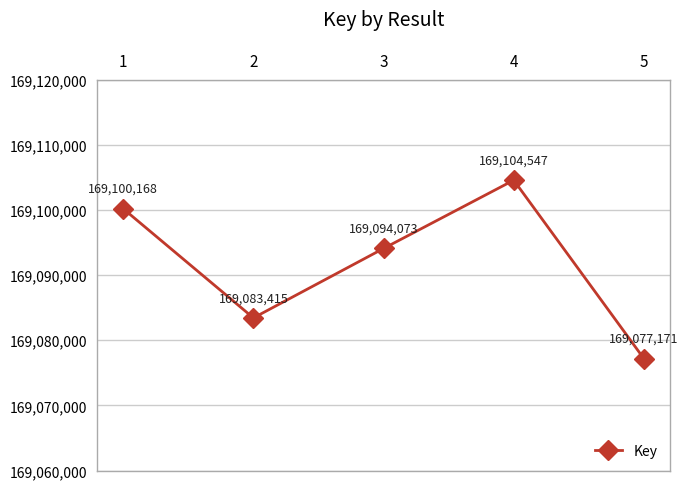

True or false: the data shows 169094073 at 3.

True